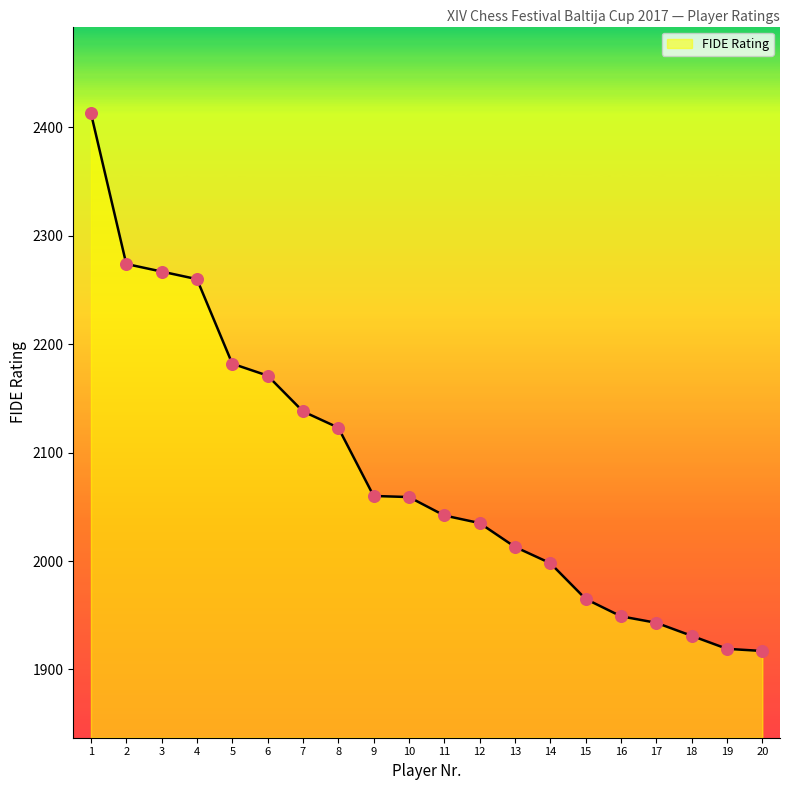

What is the change in value from 9 to 19?

-141